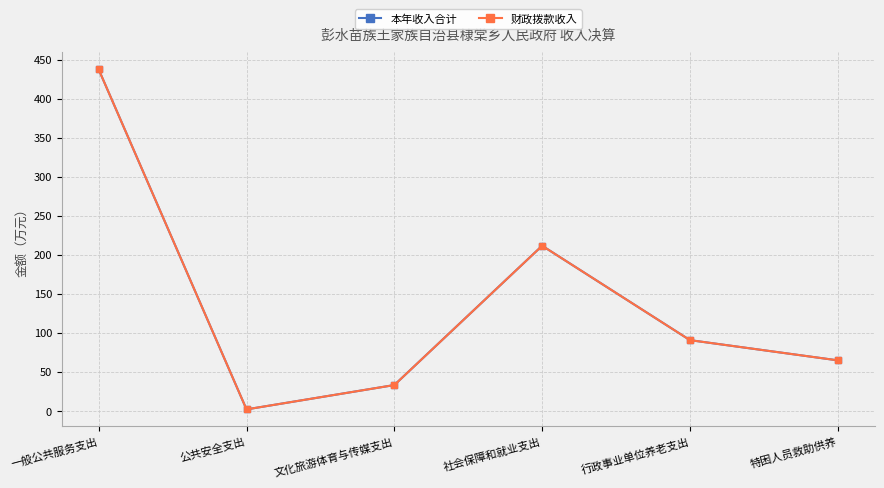

Does the chart have visible grid lines?

Yes